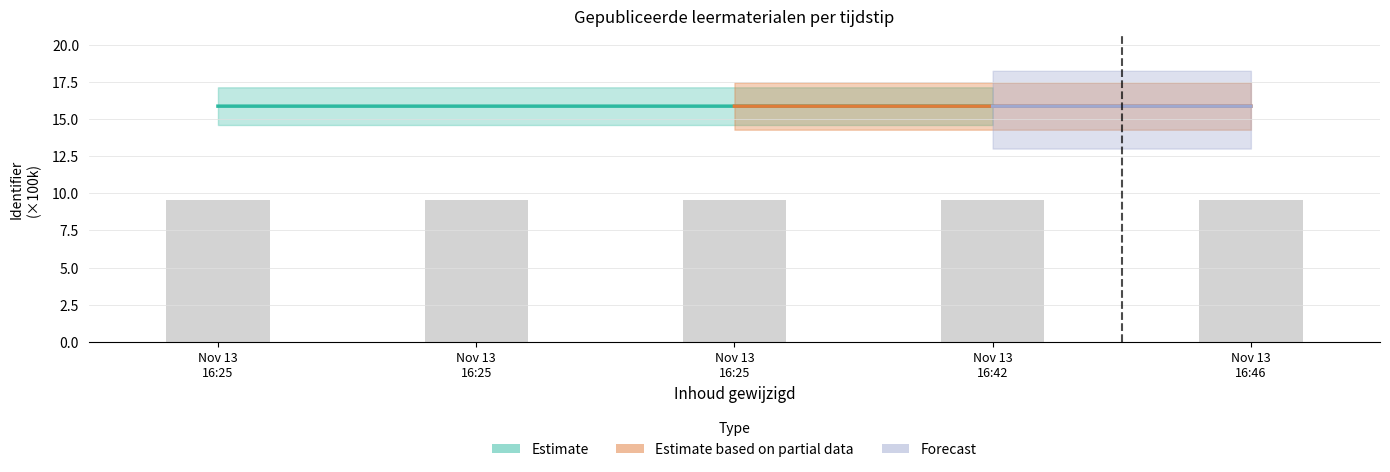

At which category does the chart reach its peak across all series?

Nov 13 16:25